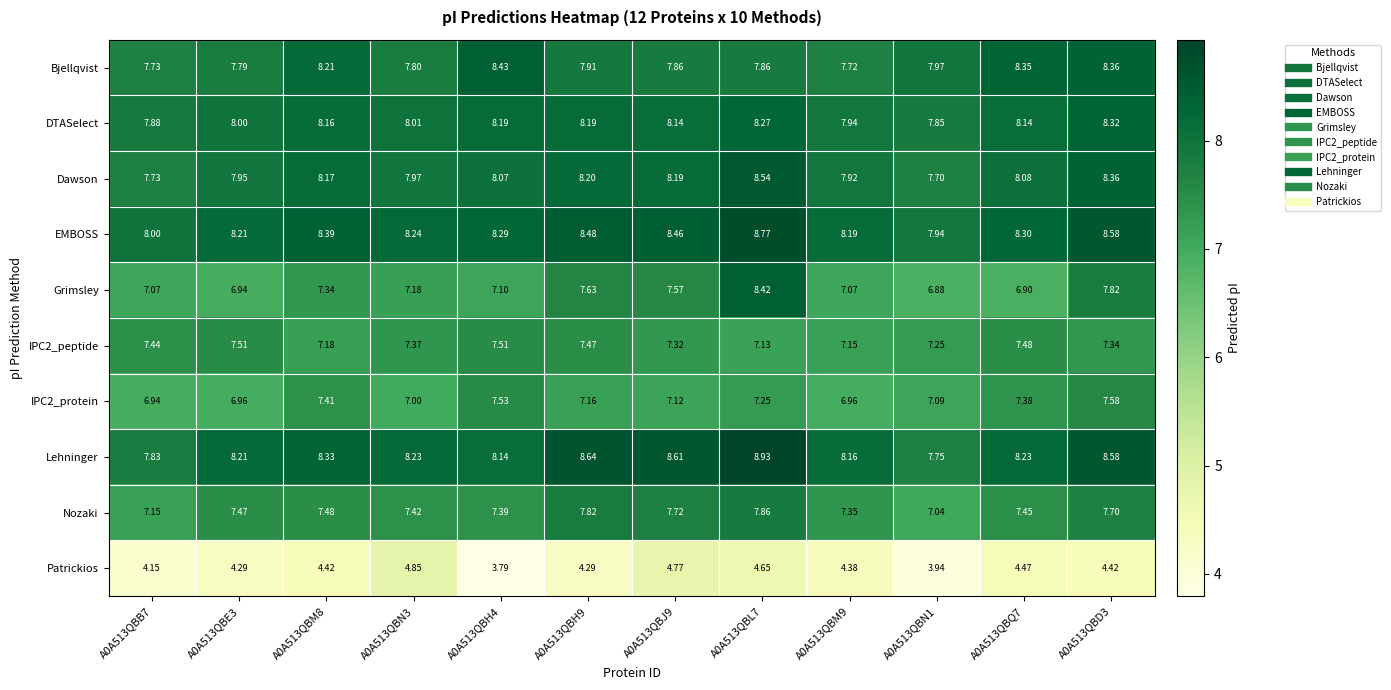

Which series has the largest range (max minus min)?

Grimsley